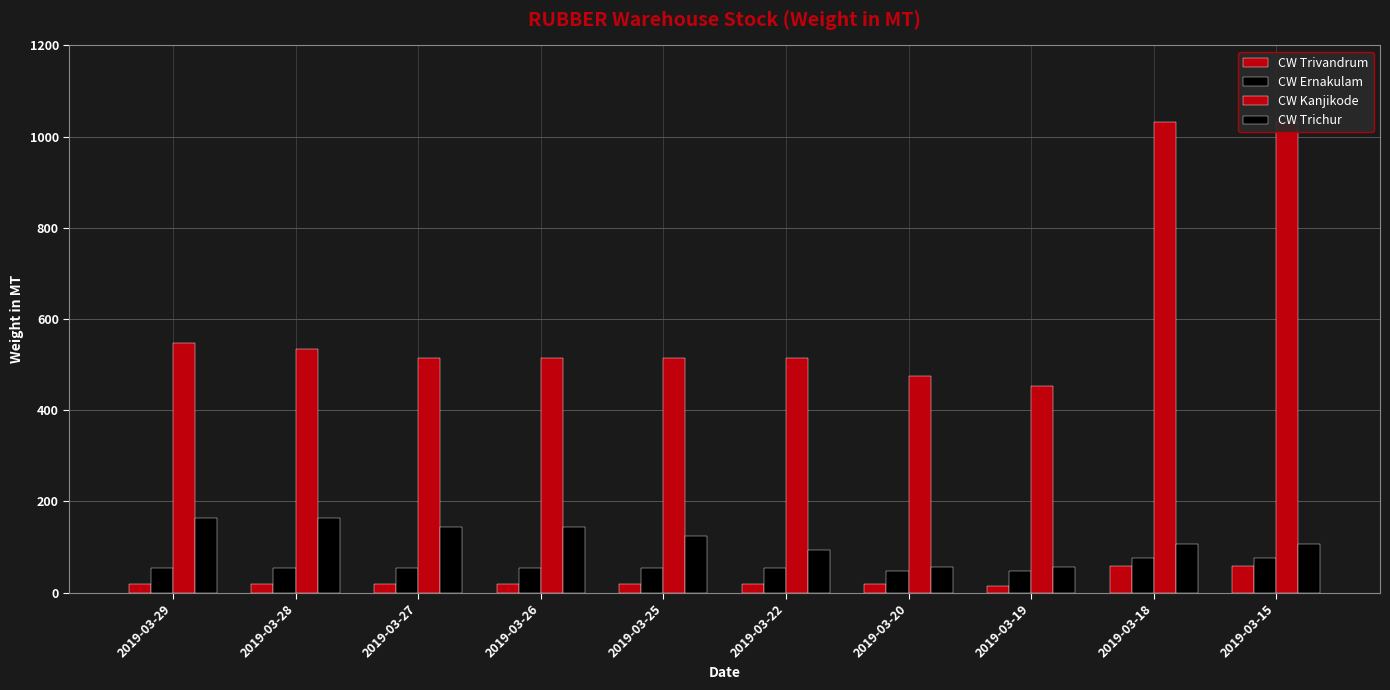

At which category does the chart reach its minimum across all series?

2019-03-19